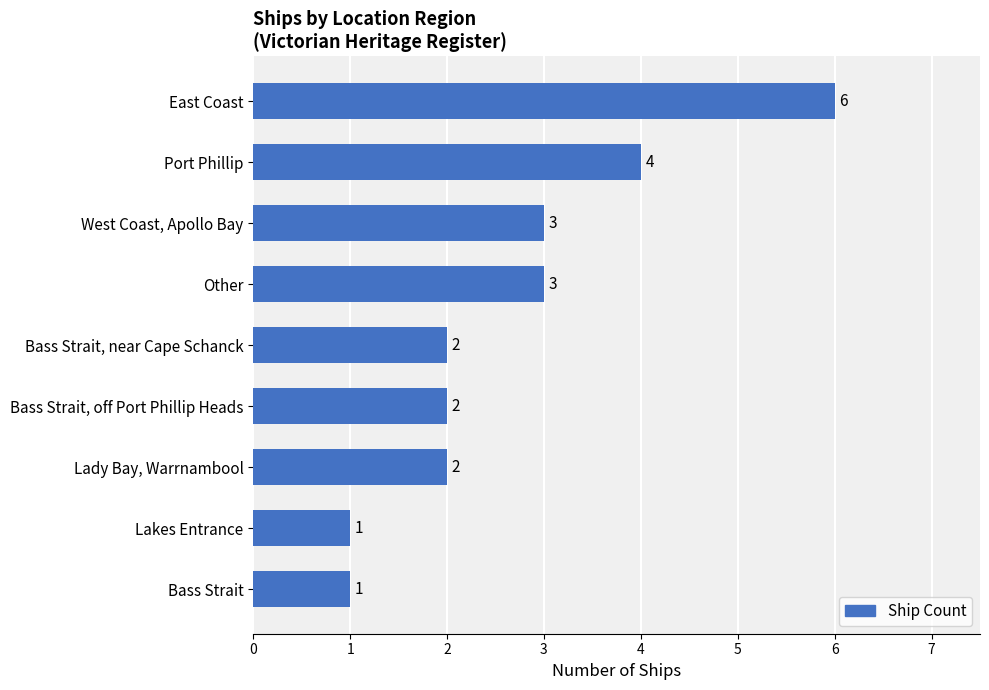

What is the maximum value shown in the chart?

6